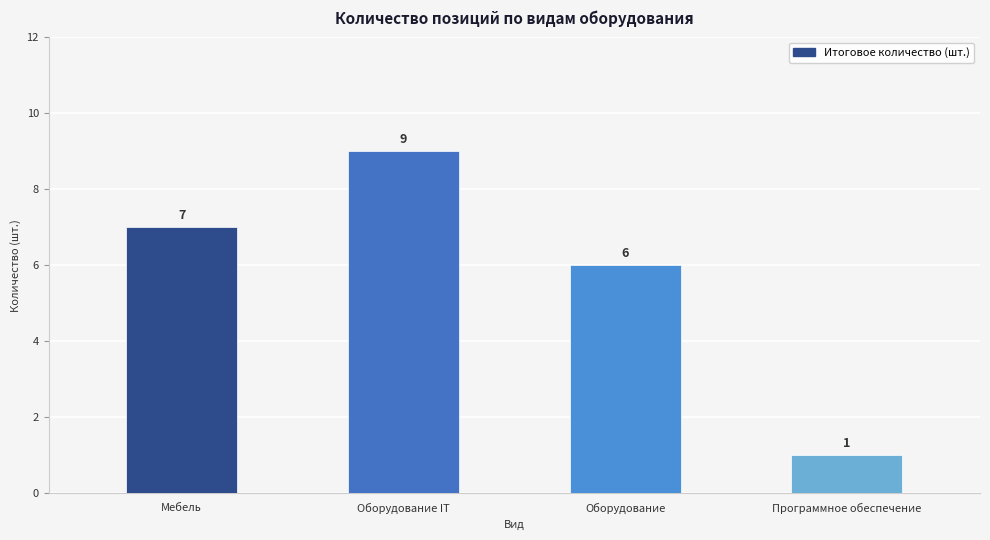

Approximately how many times larger is the value at Оборудование compared to Программное обеспечение?

6.0